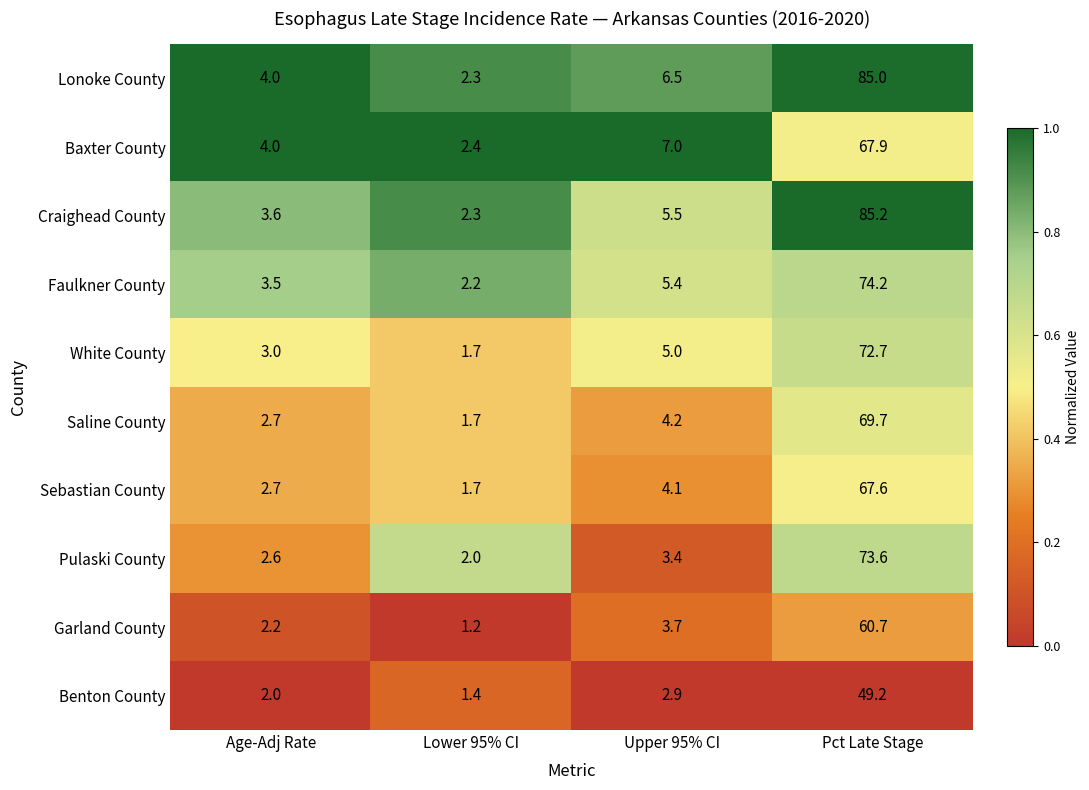

Is the value of Baxter County at Lower 95% CI greater than the value of Lonoke County at Lower 95% CI?

Yes